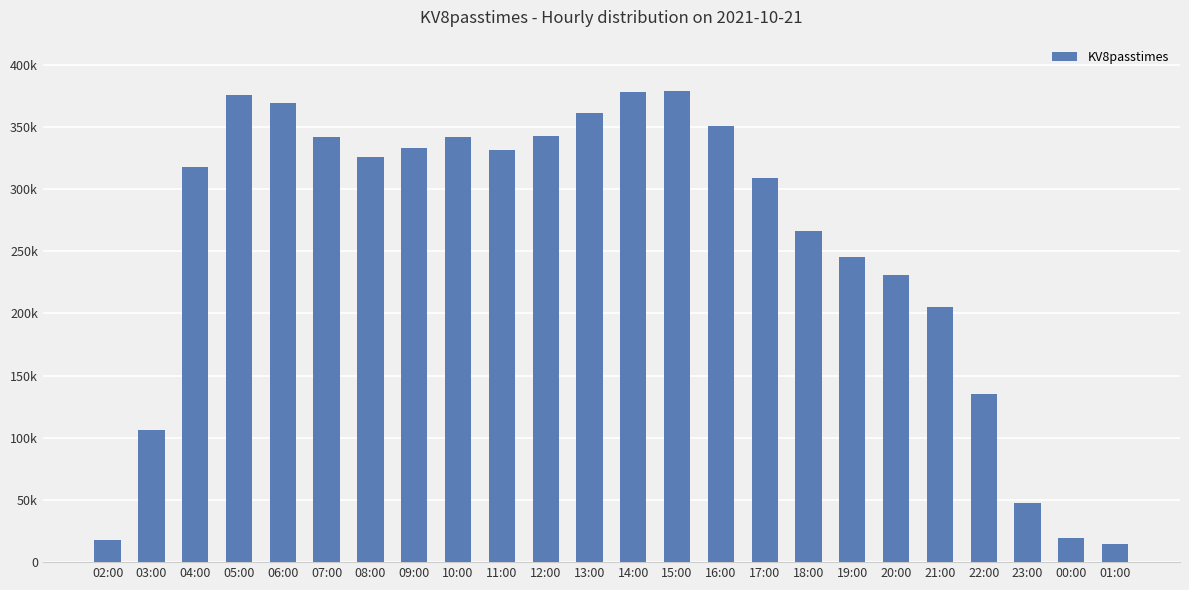

List the labels in order of value, largest first.

15:00, 14:00, 05:00, 06:00, 13:00, 16:00, 12:00, 07:00, 10:00, 09:00, 11:00, 08:00, 04:00, 17:00, 18:00, 19:00, 20:00, 21:00, 22:00, 03:00, 23:00, 00:00, 02:00, 01:00